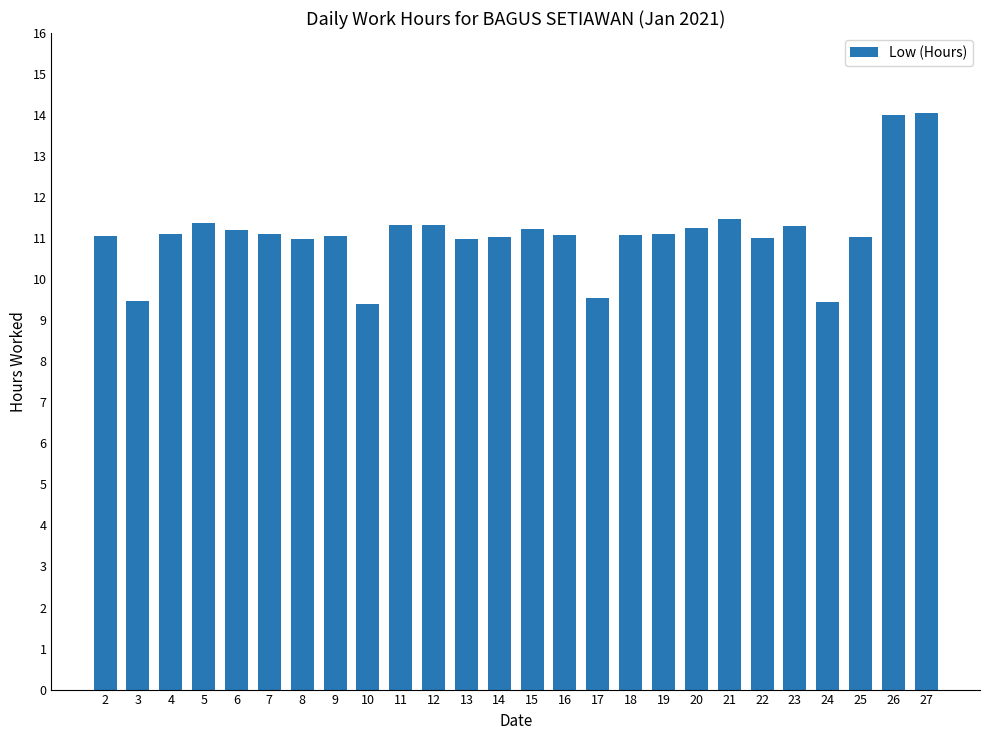

What is the value of the 15th bar from the left?

11.1